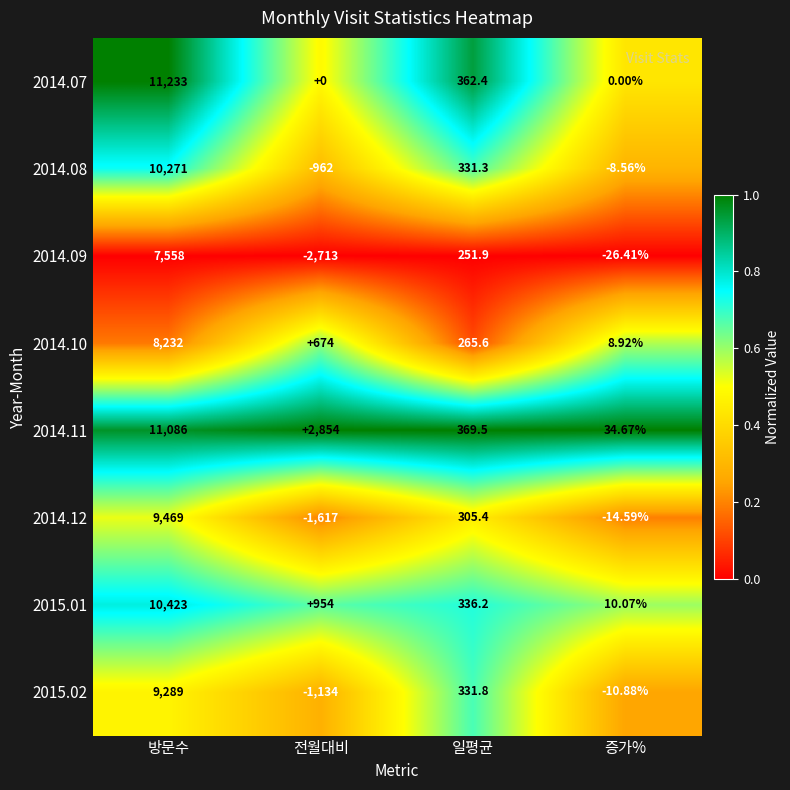

Which series changed the most between 전월대비 and 일평균?

2014.09